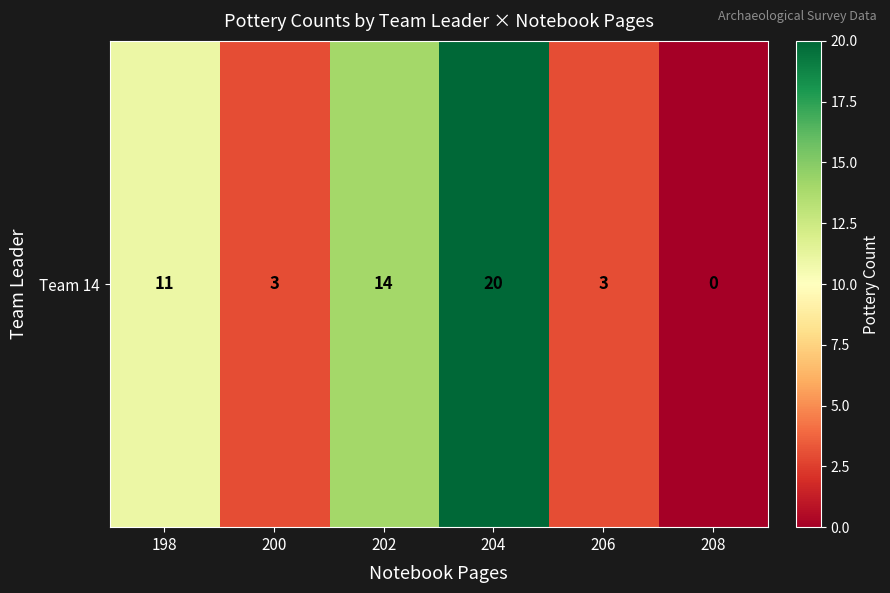

Approximately how many times larger is the value at 198 compared to 200?

3.7